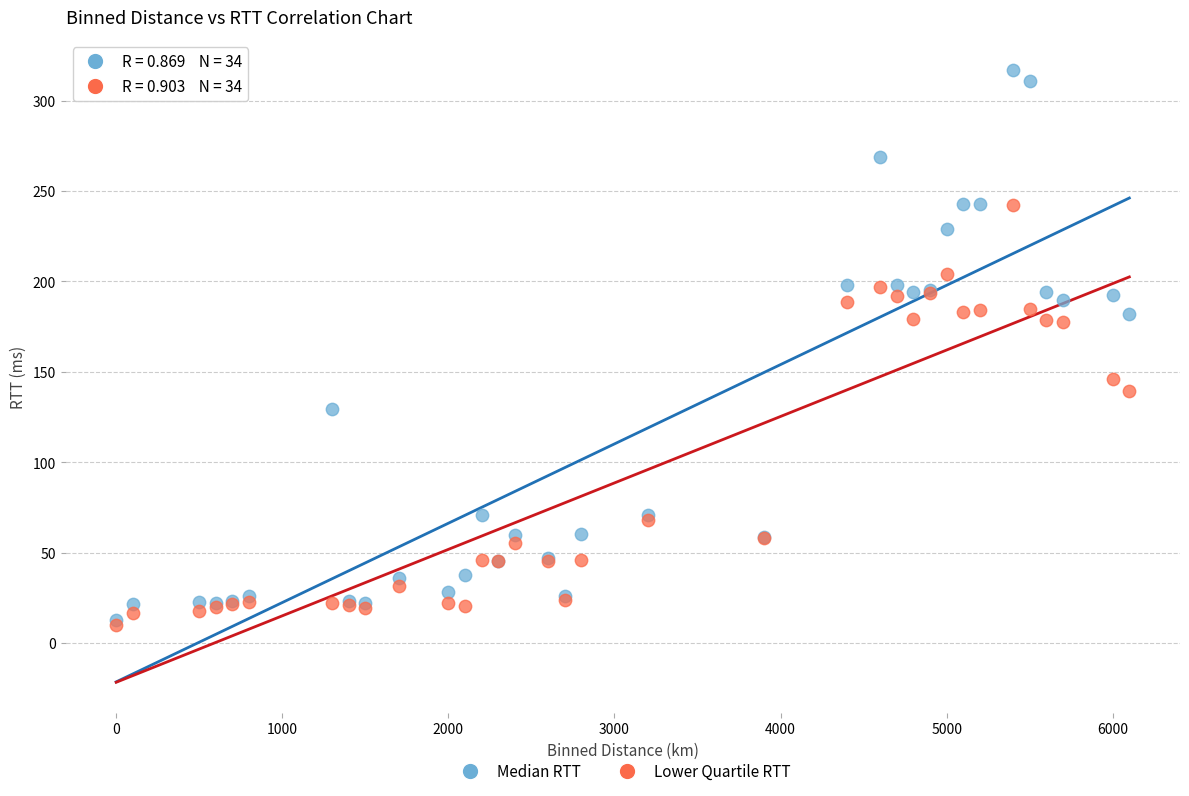

What are all the series names shown in the legend?

Median RTT, Lower Quartile RTT